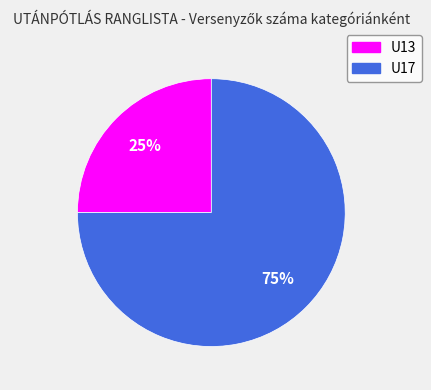

Count the number of slices in the pie.

2